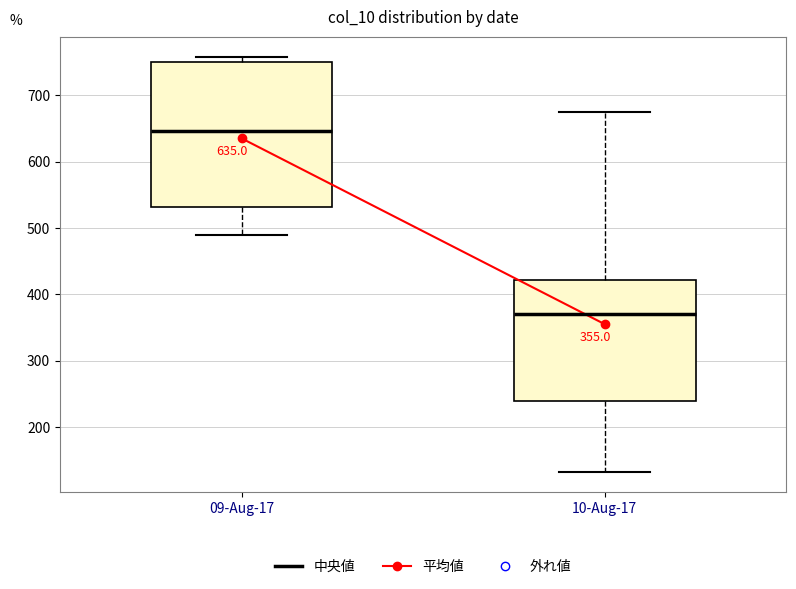

Which box has the highest median line?

09-Aug-17